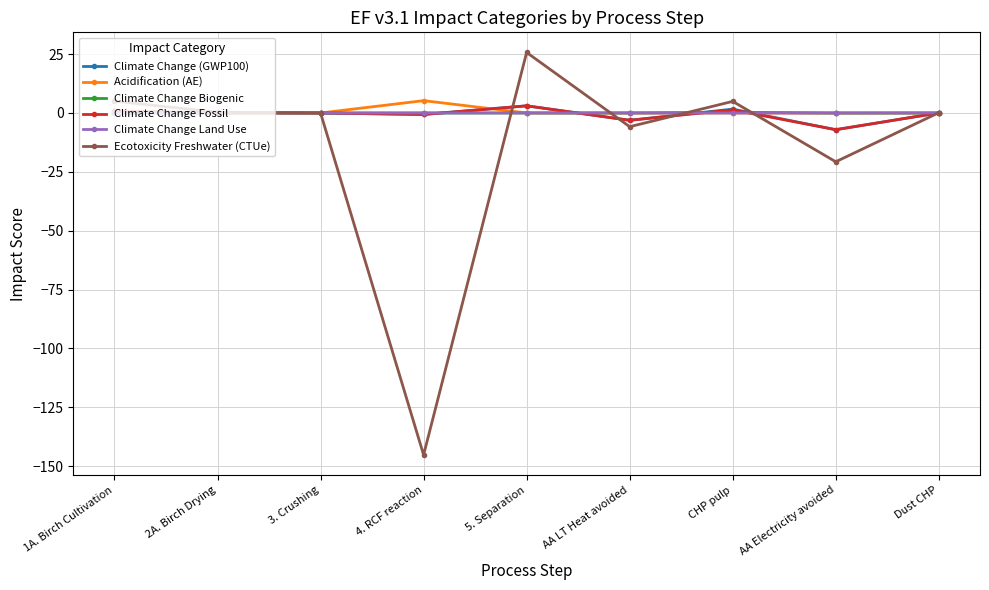

What is the label of the 9th point from the right?

1A. Birch Cultivation